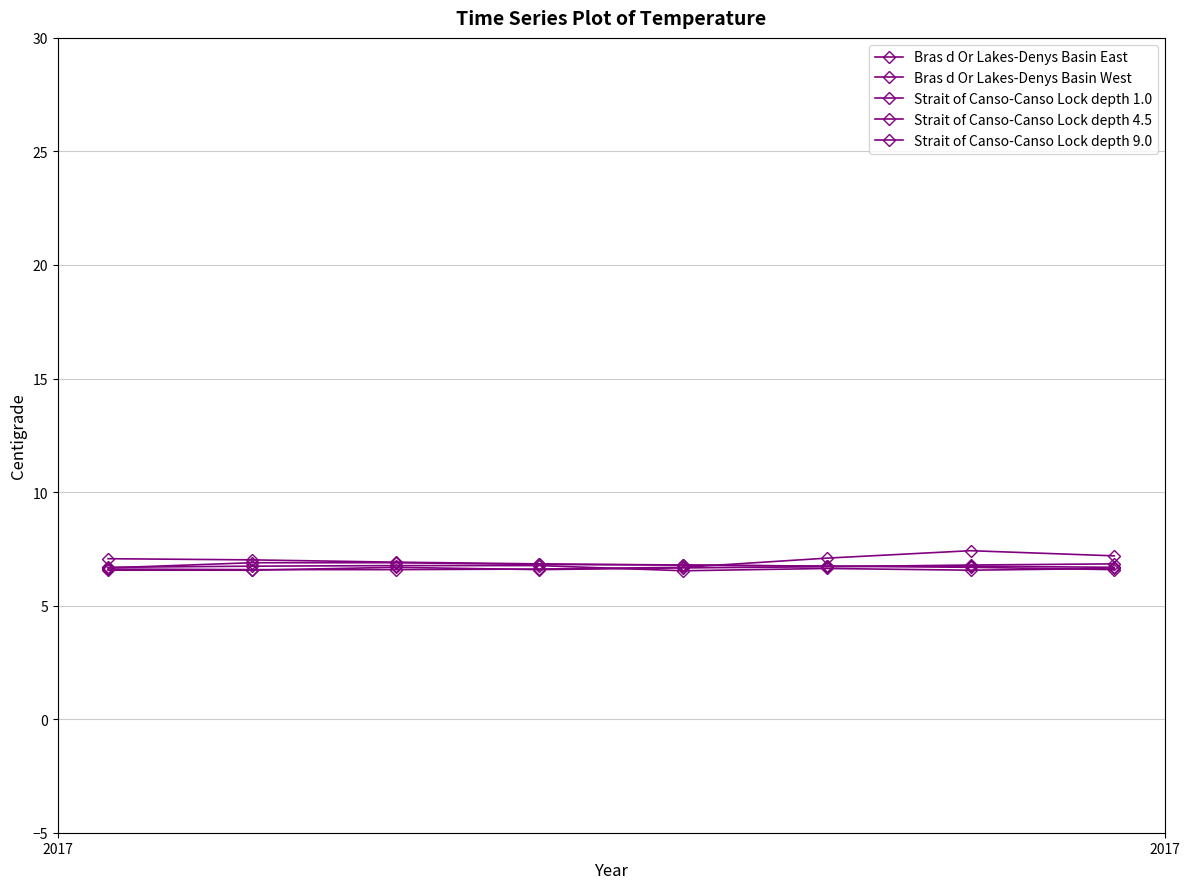

Which series has the largest total across all categories?

Bras d Or Lakes-Denys Basin East